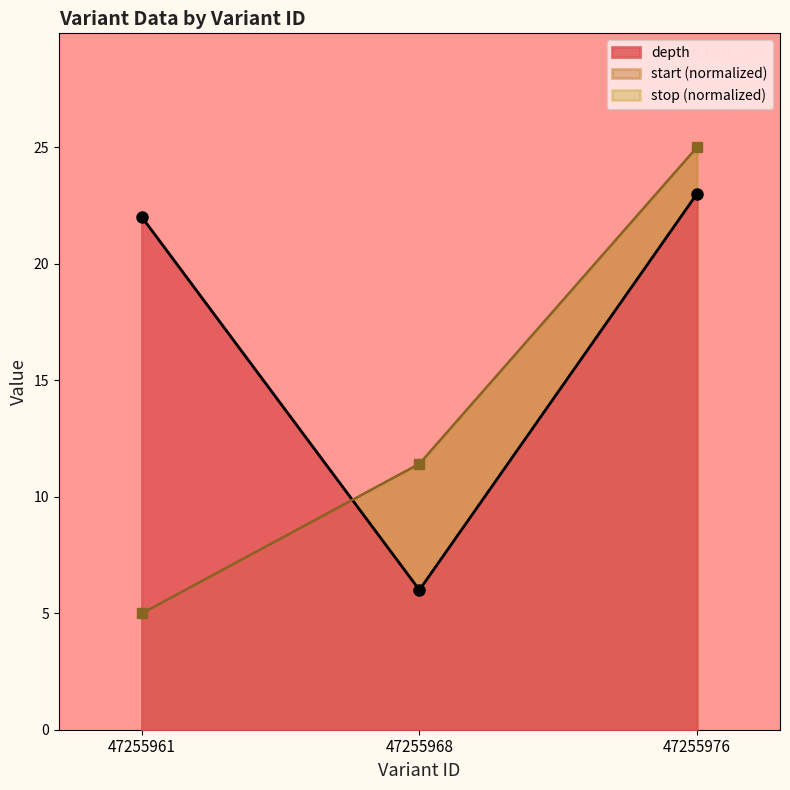

How many data points in start are above 11?

2